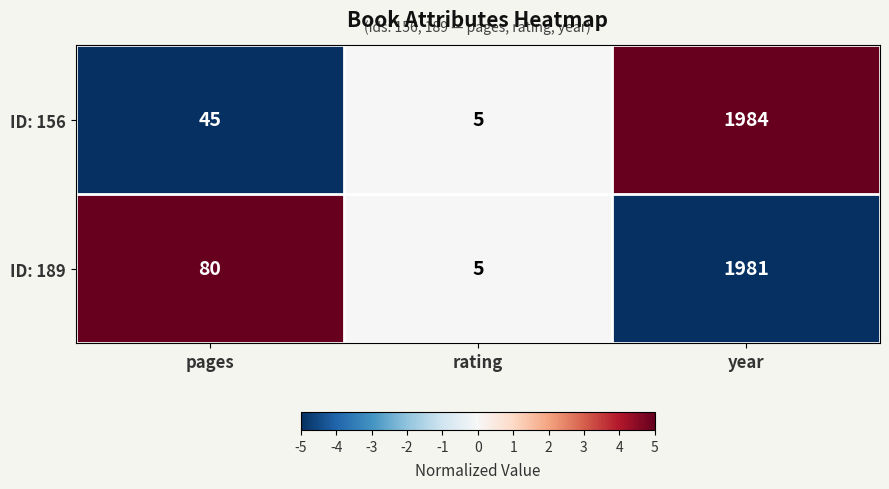

Between rating and year, which series saw the biggest shift?

ID: 156